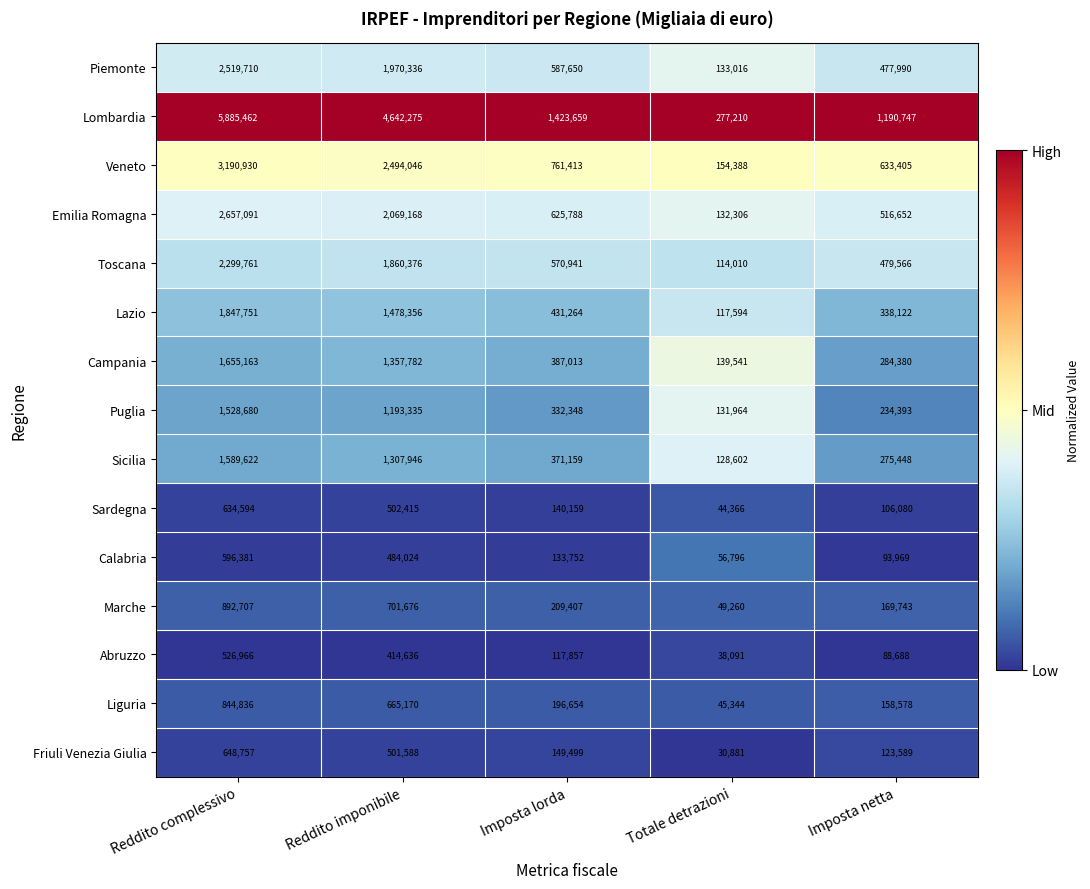

The value of Sardegna at Imposta lorda is 244275. True or false?

False